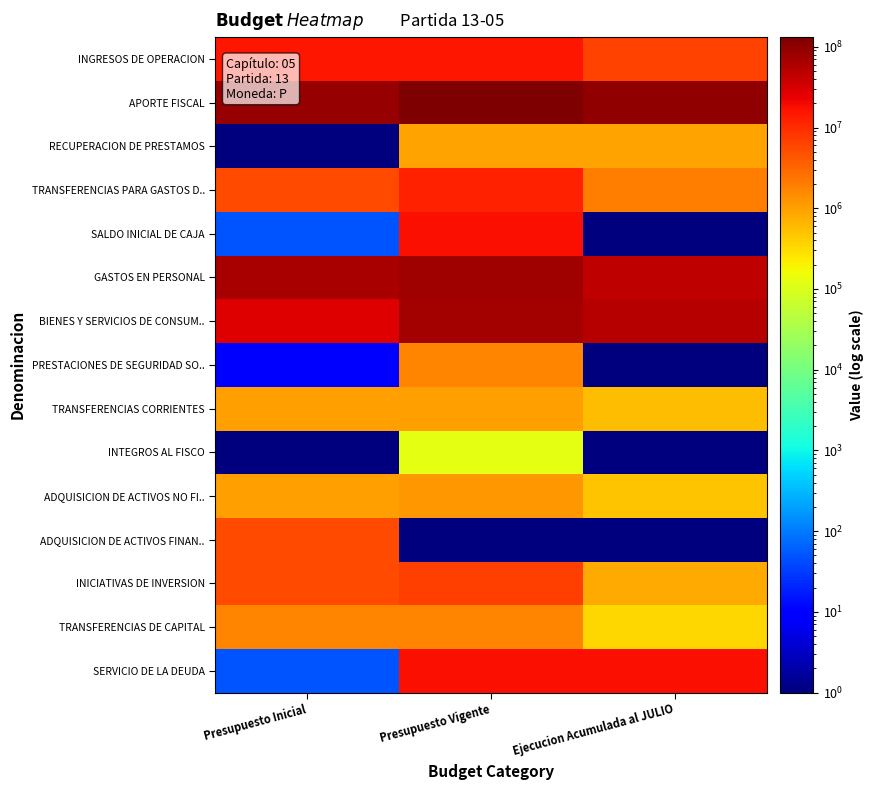

Reading left to right, list all the values displayed in this chart.

INGRESOS DE OPERACION: Presupuesto Inicial=14801030	Presupuesto Vigente=14801030	Ejecucion Acumulada al JULIO=6406008
APORTE FISCAL: Presupuesto Inicial=85366990	Presupuesto Vigente=131821427	Ejecucion Acumulada al JULIO=96952298
RECUPERACION DE PRESTAMOS: Presupuesto Inicial=1	Presupuesto Vigente=936140	Ejecucion Acumulada al JULIO=936135
TRANSFERENCIAS PARA GASTOS D..: Presupuesto Inicial=5679942	Presupuesto Vigente=11862423	Ejecucion Acumulada al JULIO=1963657
SALDO INICIAL DE CAJA: Presupuesto Inicial=50	Presupuesto Vigente=17324531	Ejecucion Acumulada al JULIO=1
GASTOS EN PERSONAL: Presupuesto Inicial=63798373	Presupuesto Vigente=74275614	Ejecucion Acumulada al JULIO=46150650
BIENES Y SERVICIOS DE CONSUM..: Presupuesto Inicial=27242931	Presupuesto Vigente=72933135	Ejecucion Acumulada al JULIO=51460142
PRESTACIONES DE SEGURIDAD SO..: Presupuesto Inicial=10	Presupuesto Vigente=1655014	Ejecucion Acumulada al JULIO=1
TRANSFERENCIAS CORRIENTES: Presupuesto Inicial=1050477	Presupuesto Vigente=1050477	Ejecucion Acumulada al JULIO=556165
INTEGROS AL FISCO: Presupuesto Inicial=1	Presupuesto Vigente=126881	Ejecucion Acumulada al JULIO=1
ADQUISICION DE ACTIVOS NO FI..: Presupuesto Inicial=1034576	Presupuesto Vigente=1165776	Ejecucion Acumulada al JULIO=499503
ADQUISICION DE ACTIVOS FINAN..: Presupuesto Inicial=5679942	Presupuesto Vigente=1	Ejecucion Acumulada al JULIO=1
INICIATIVAS DE INVERSION: Presupuesto Inicial=5338518	Presupuesto Vigente=6637869	Ejecucion Acumulada al JULIO=810861
TRANSFERENCIAS DE CAPITAL: Presupuesto Inicial=1703135	Presupuesto Vigente=1703135	Ejecucion Acumulada al JULIO=350644
SERVICIO DE LA DEUDA: Presupuesto Inicial=50	Presupuesto Vigente=17197650	Ejecucion Acumulada al JULIO=17196329